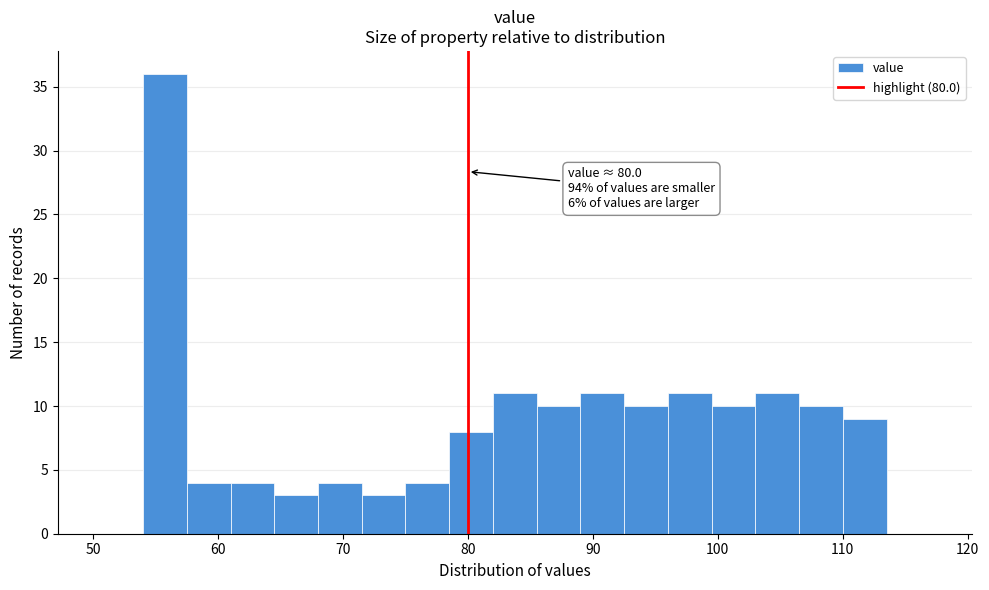

Around what value on the x-axis is the tallest bar? Give the approximate position of its centre, as read against the axis.

56